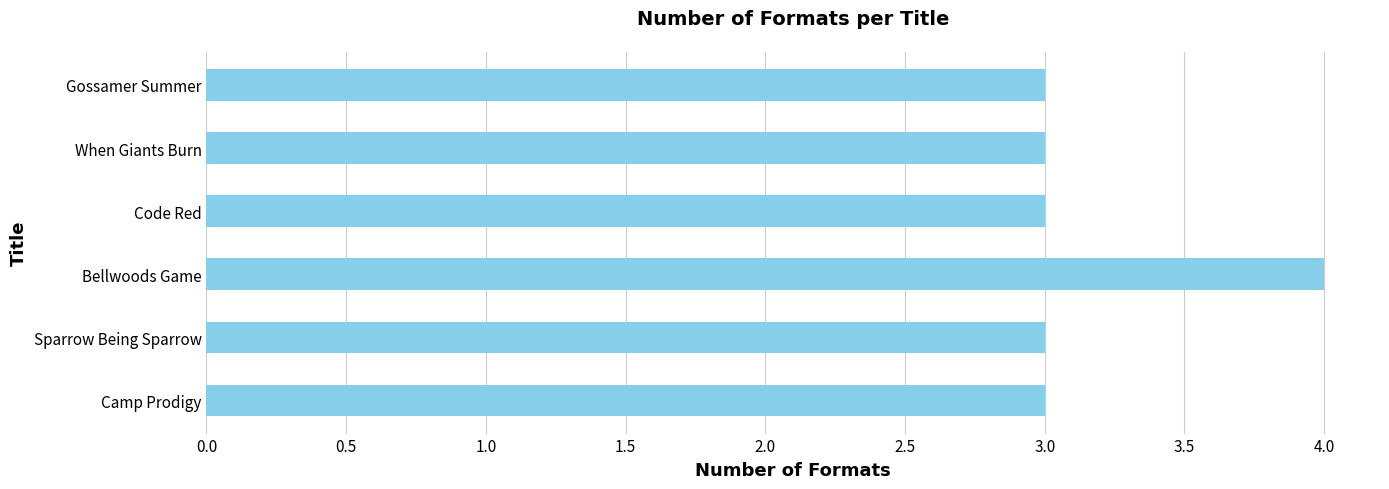

Approximately how many times larger is the value at Gossamer Summer compared to Sparrow Being Sparrow?

1.0